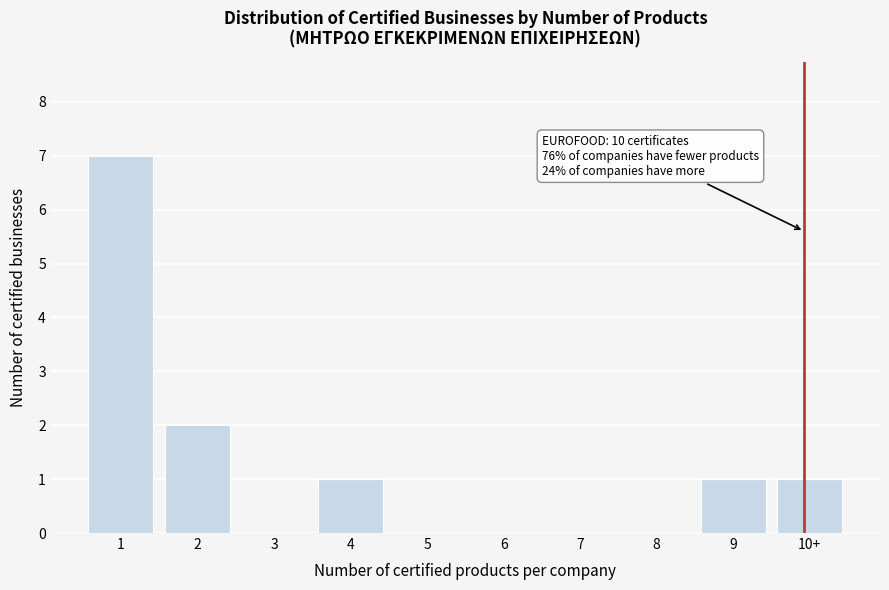

Reading left to right, transcribe all the data shown in this chart.

1=7	2=2	3=0	4=1	5=0	6=0	7=0	8=0	9=1	10+=1